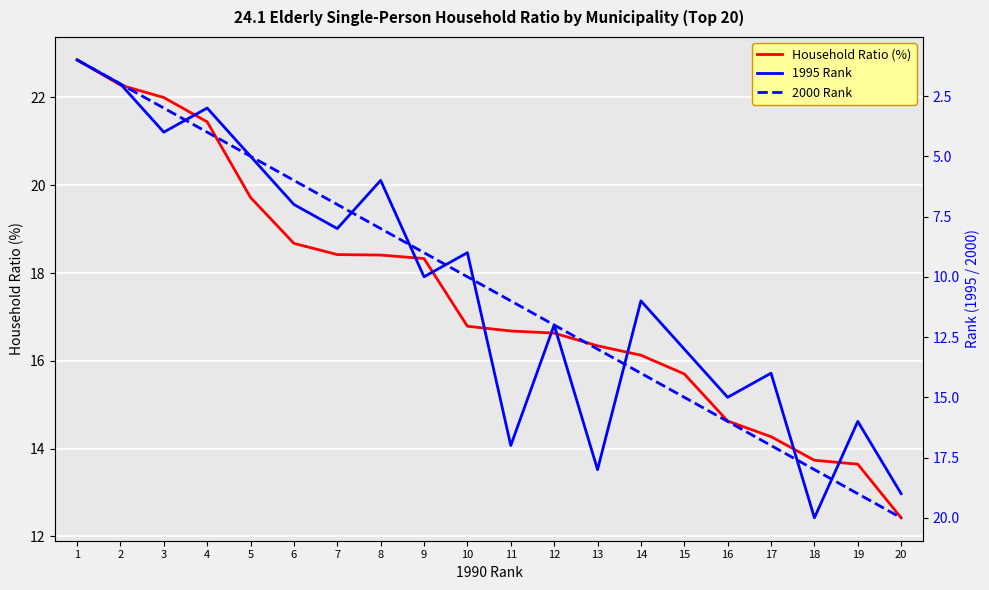

What is the total value across all series at 19?

48.6